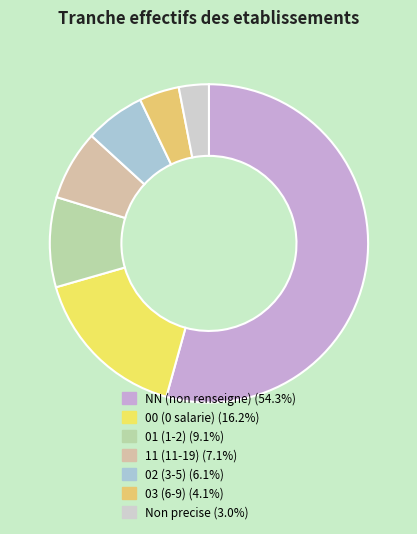

Which slice represents more than half of the pie?

NN